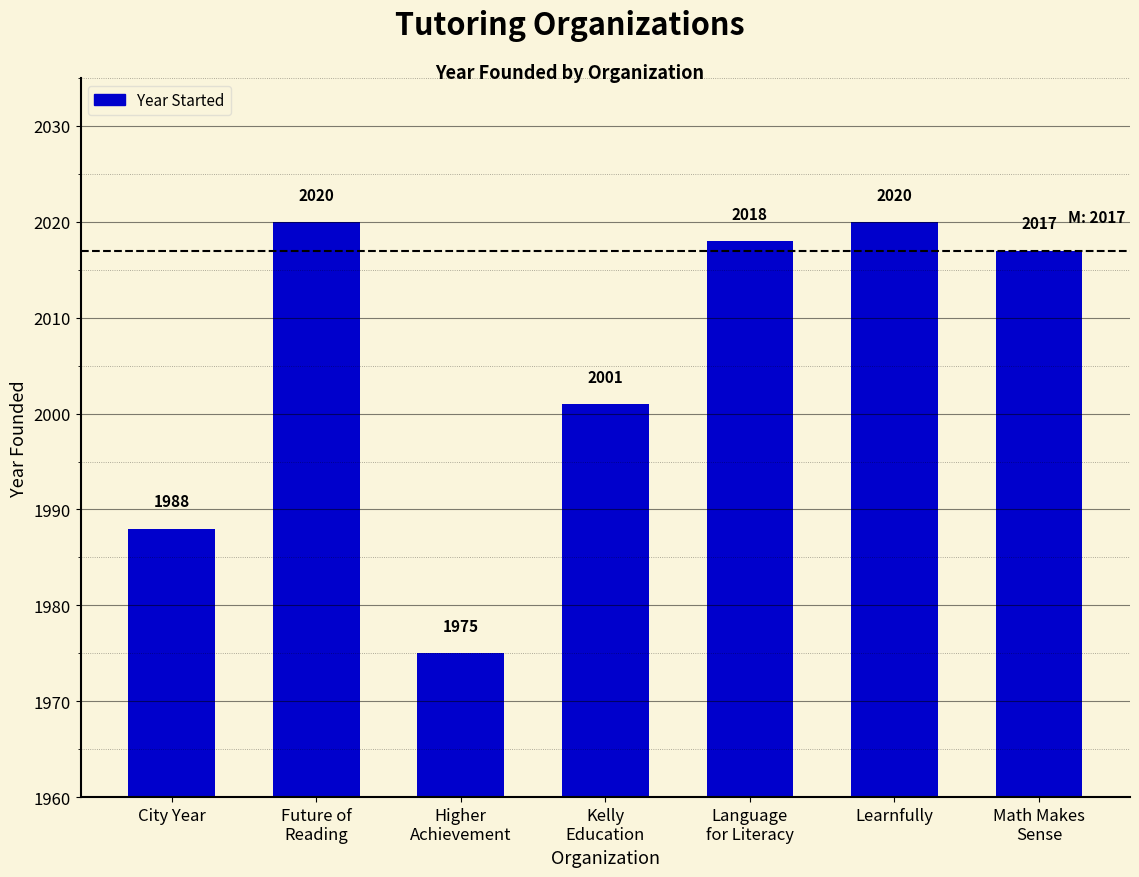

Count the number of categories in the chart.

7